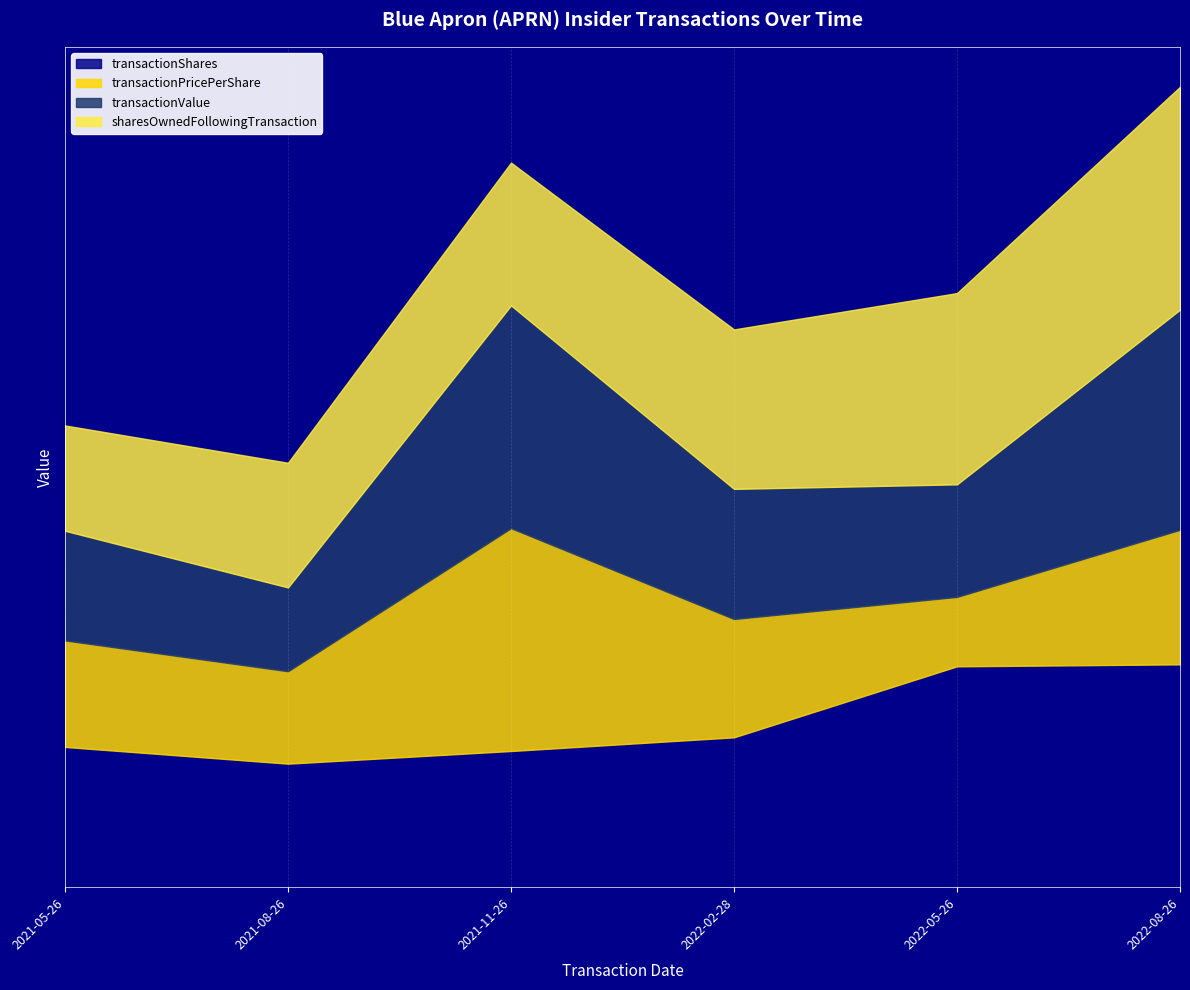

Which series has the widest spread of values?

sharesOwnedFollowingTransaction